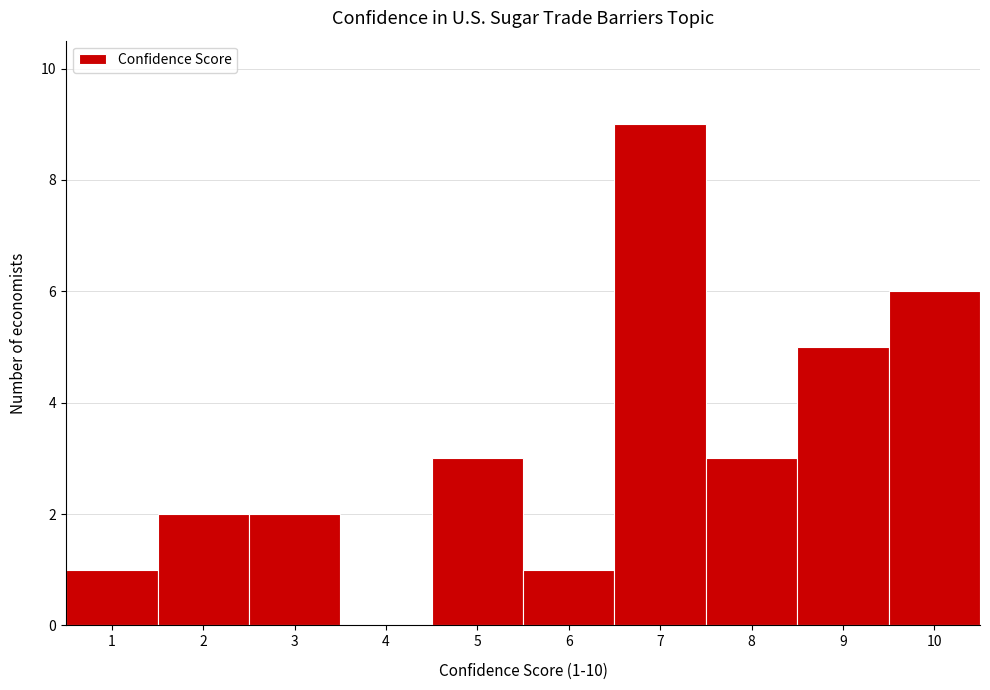

Over which range of the x-axis is the bar tallest?

6.5 to 7.5